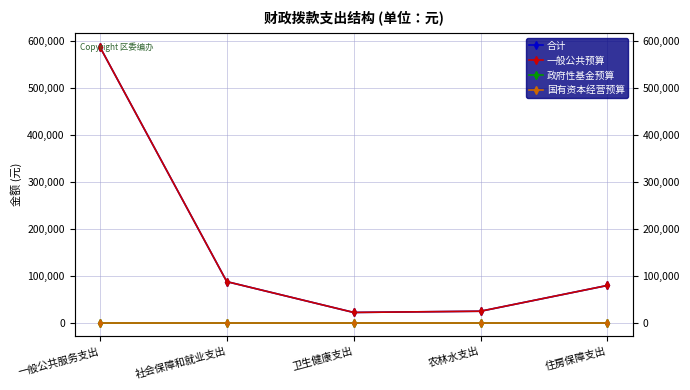

What are all the series names shown in the legend?

合计, 一般公共预算, 政府性基金预算, 国有资本经营预算